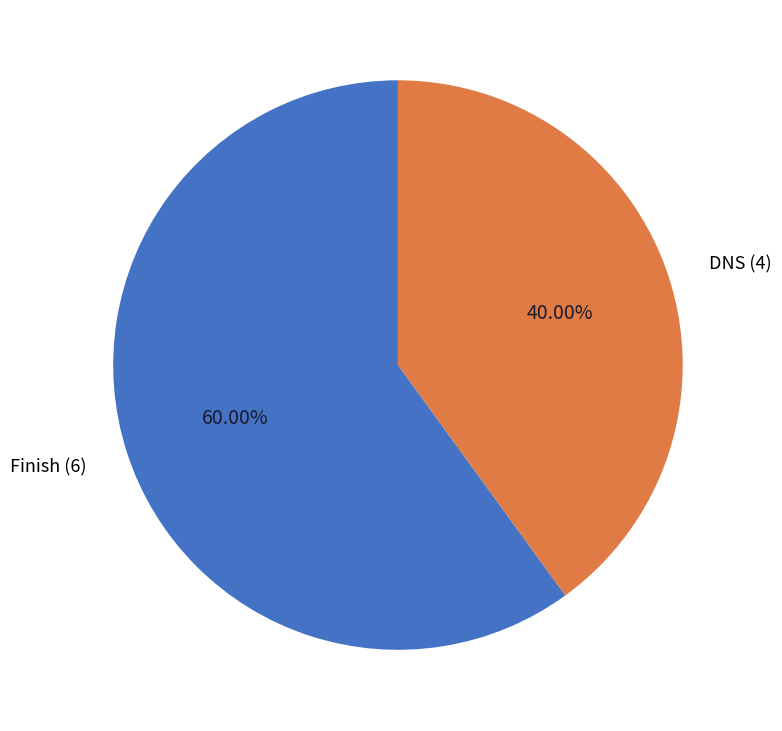

Which slice is the largest?

Finish